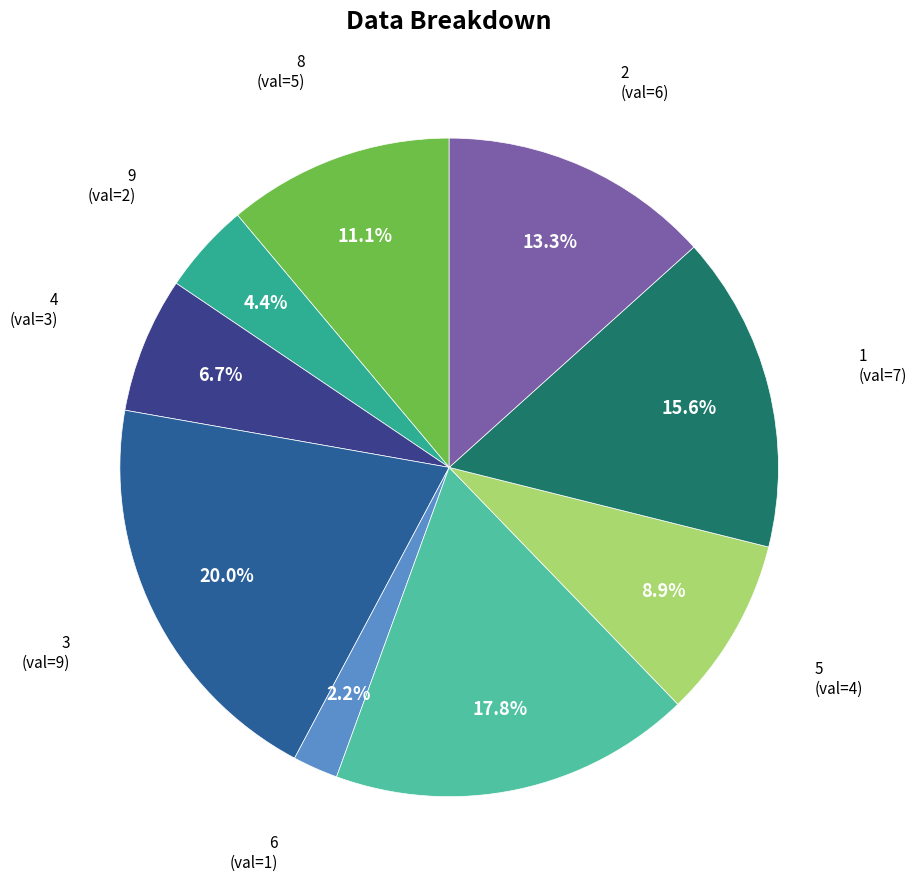

Count the number of slices in the pie.

9